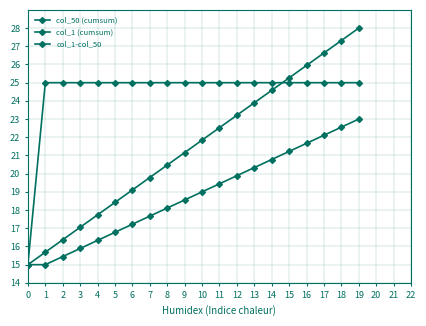

What is the difference between the highest and lowest values at 11?

5.6